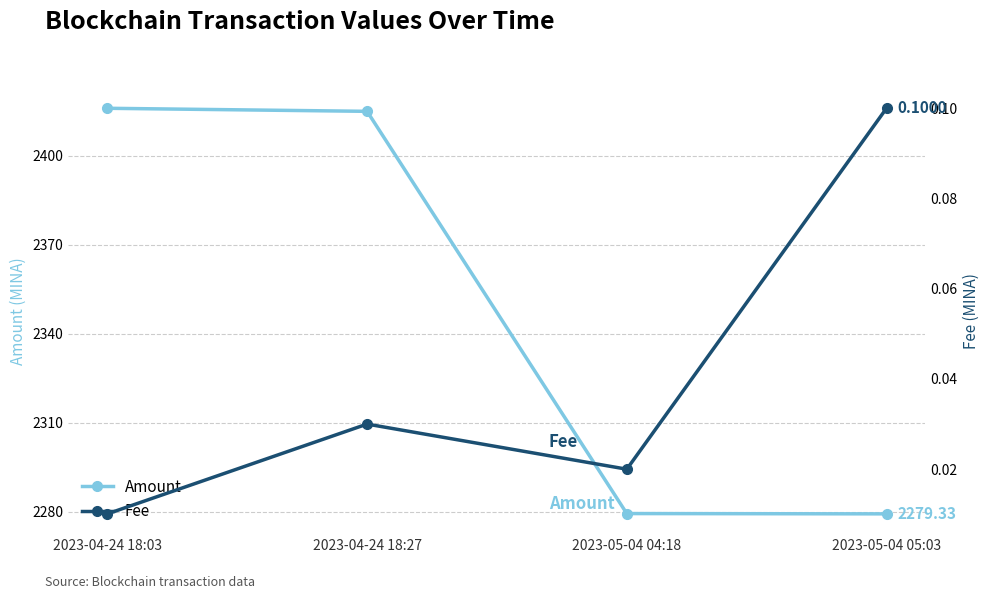

What is the difference between the Amount values at 2023-05-04 04:18 and 2023-05-04 05:03?

0.1